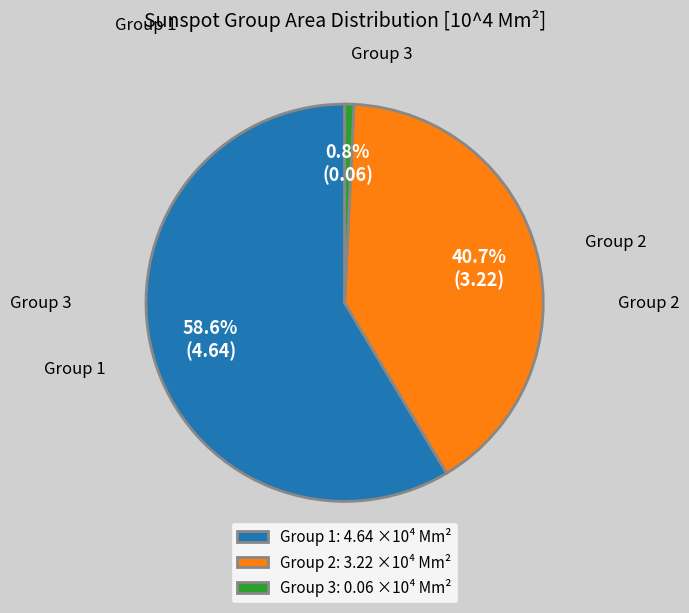

Count the number of slices in the pie.

3